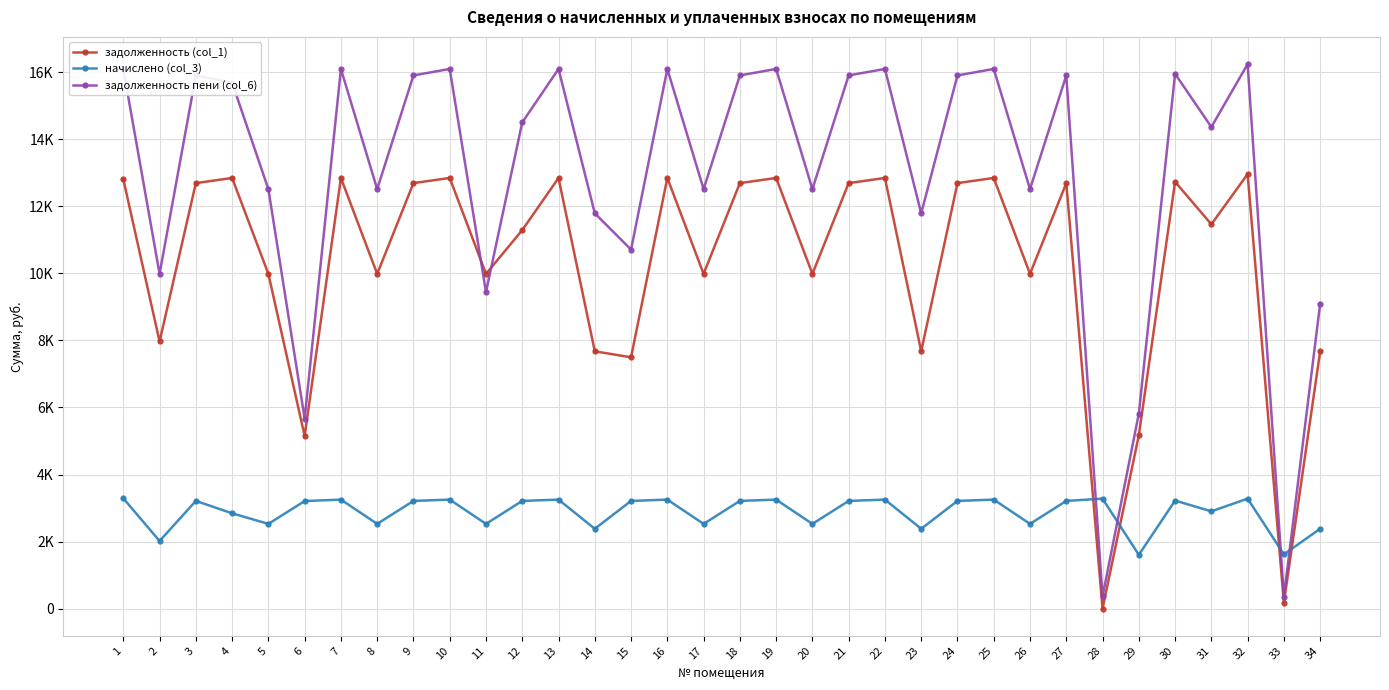

Does the chart have visible grid lines?

Yes